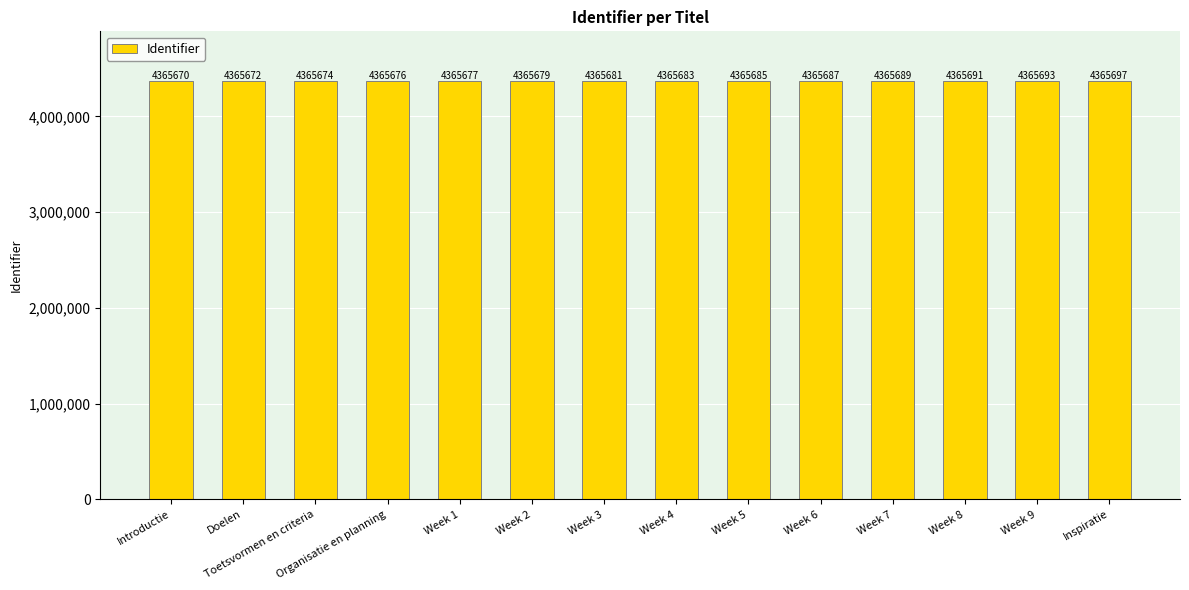

Rank the categories by value from lowest to highest.

Introductie, Doelen, Toetsvormen en criteria, Organisatie en planning, Week 1, Week 2, Week 3, Week 4, Week 5, Week 6, Week 7, Week 8, Week 9, Inspiratie